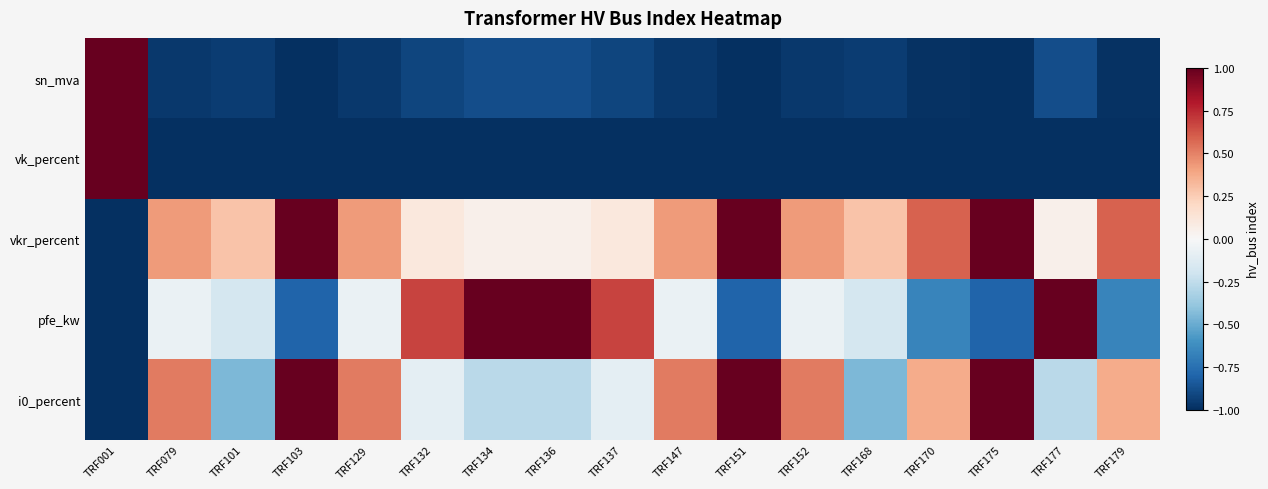

Which series has the largest total across all categories?

vkr_percent